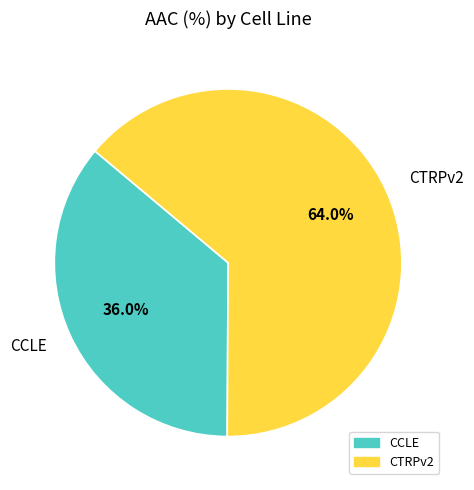

Is CCLE the majority of the pie?

No